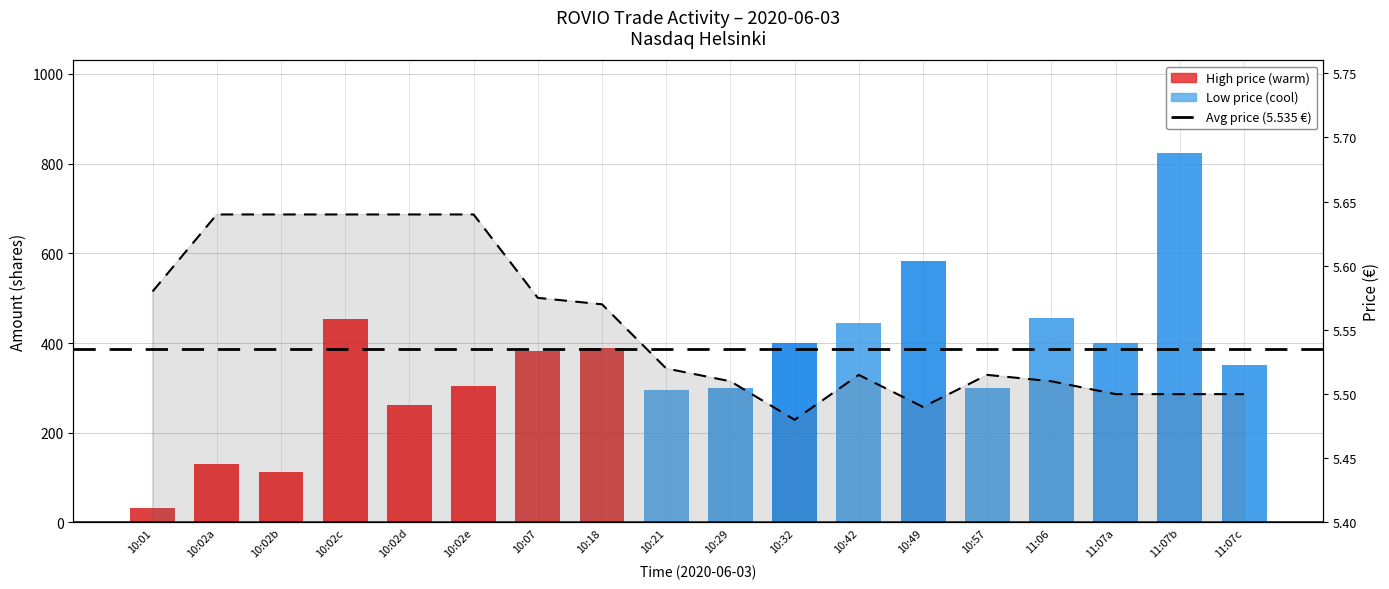

Is the value of Price at 10:02a greater than the value of Amount at 10:02b?

No